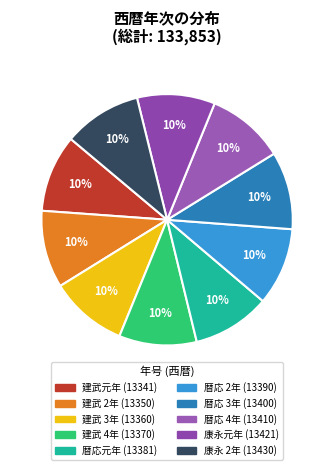

Is 暦応 3年 the majority of the pie?

No